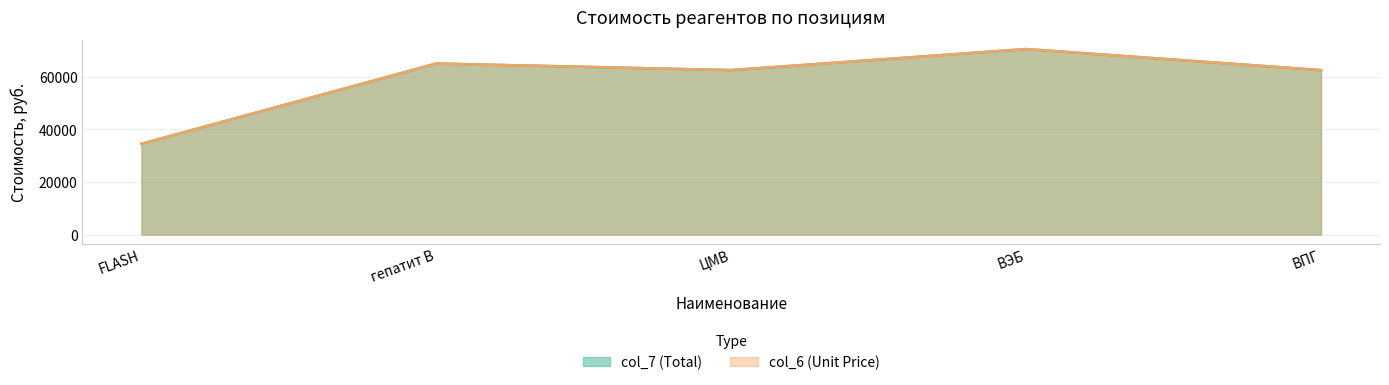

Between гепатит В and ЦМВ, which series saw the biggest shift?

col_7 (Total)